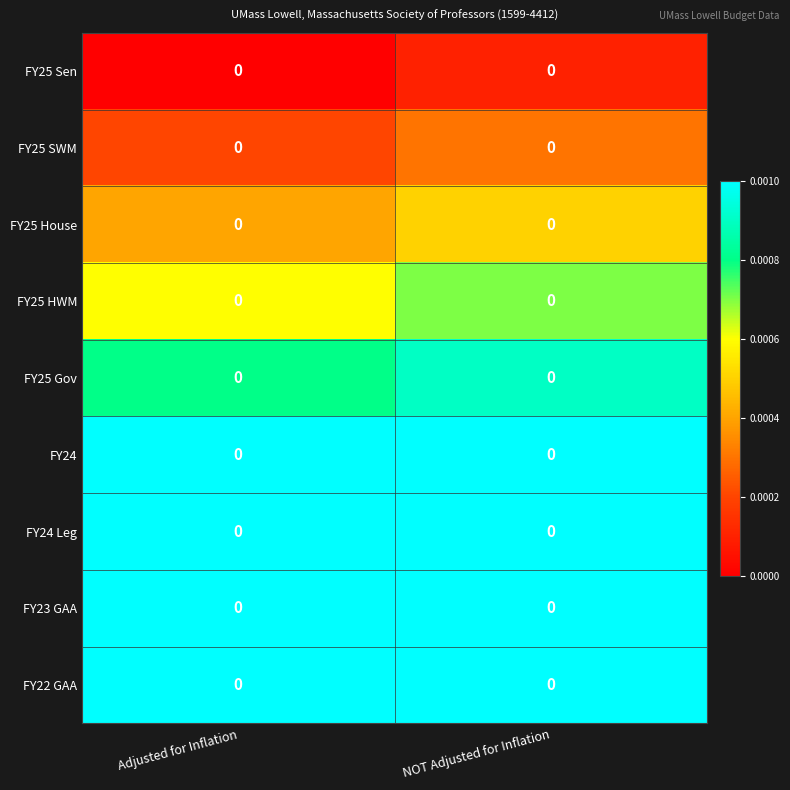

Is it true that FY24 Leg equals 0.0 at Adjusted for Inflation?

True